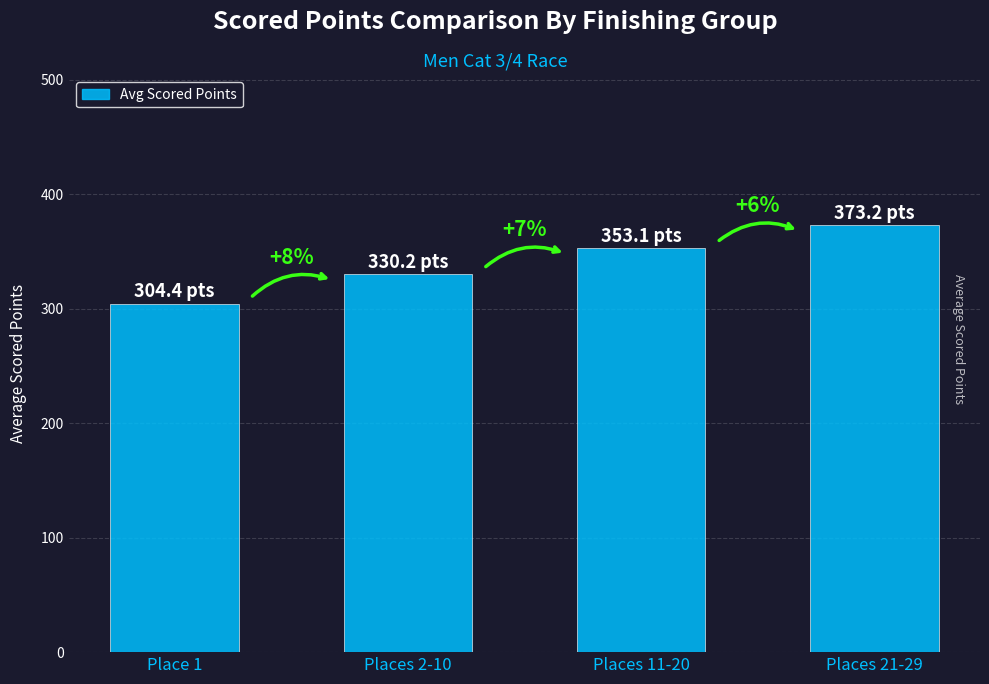

Does the chart contain any negative values?

No